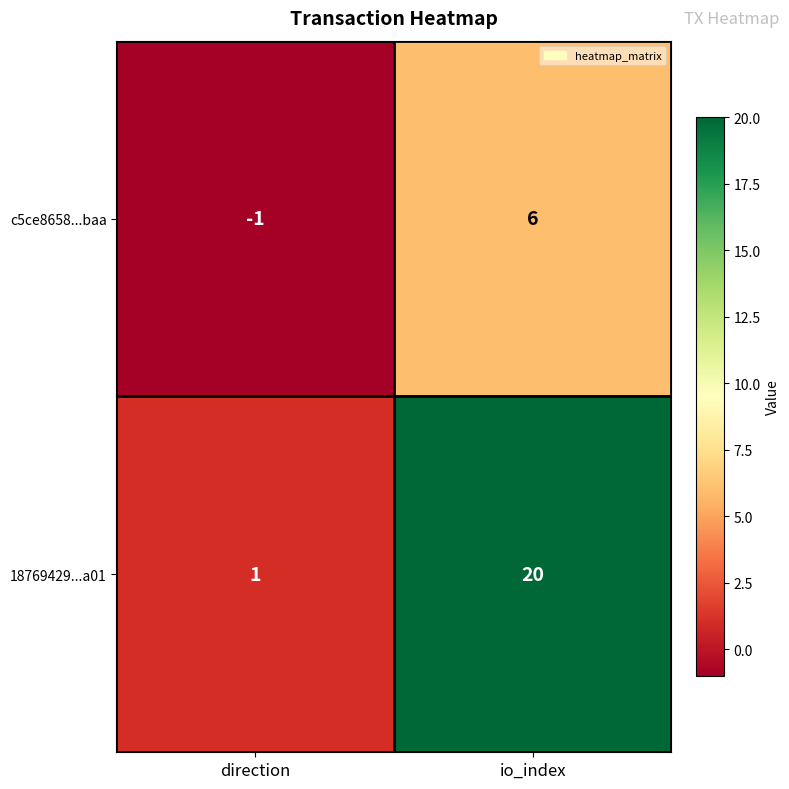

What is the difference between the maximum and minimum values in the 18769429...a01 series?

19